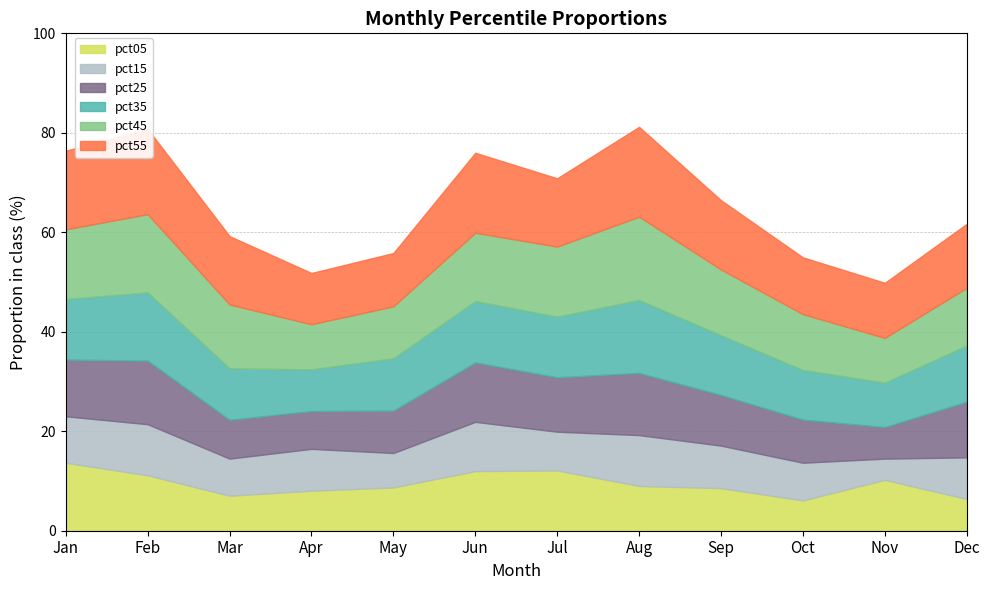

Is the value of pct25 at May greater than the value of pct45 at Oct?

No